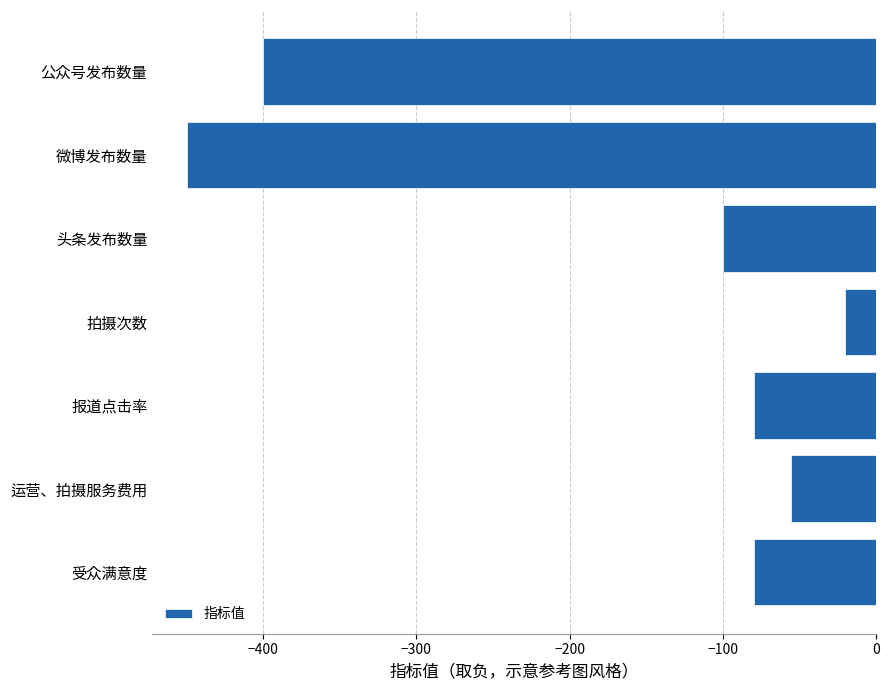

Reading bottom to top, what are all the values shown in this chart?

受众满意度=-80.0	运营、拍摄服务费用=-55.6	报道点击率=-80.0	拍摄次数=-20.0	头条发布数量=-100.0	微博发布数量=-450.0	公众号发布数量=-400.0